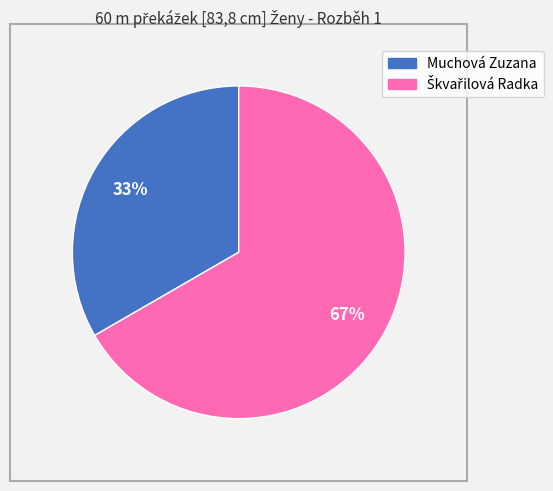

How many segments does this pie chart have?

2